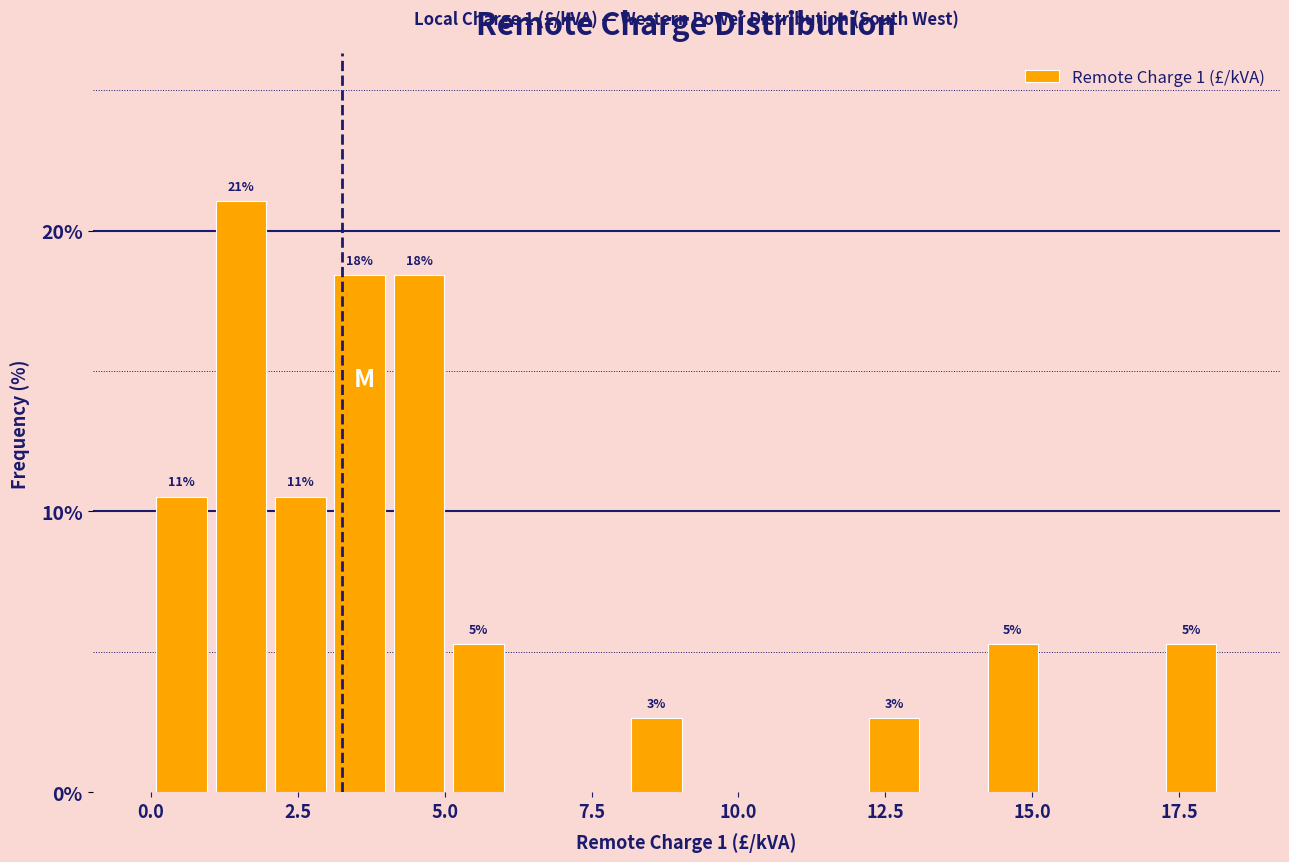

Read against the x-axis, roughly where is the centre of the tallest bar?

1.5